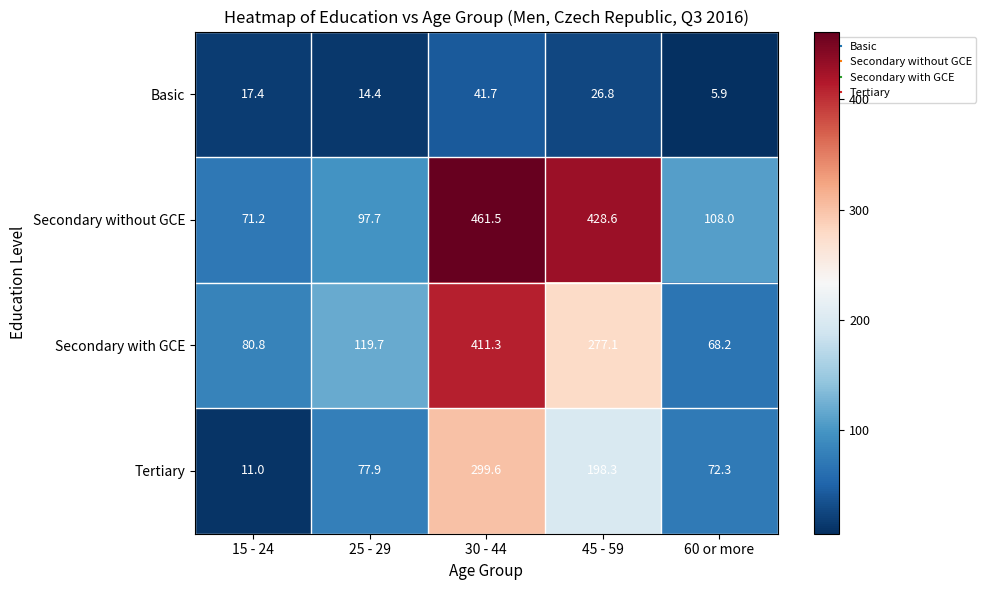

At 30 - 44, list the series in order from smallest to largest.

Basic, Tertiary, Secondary with GCE, Secondary without GCE